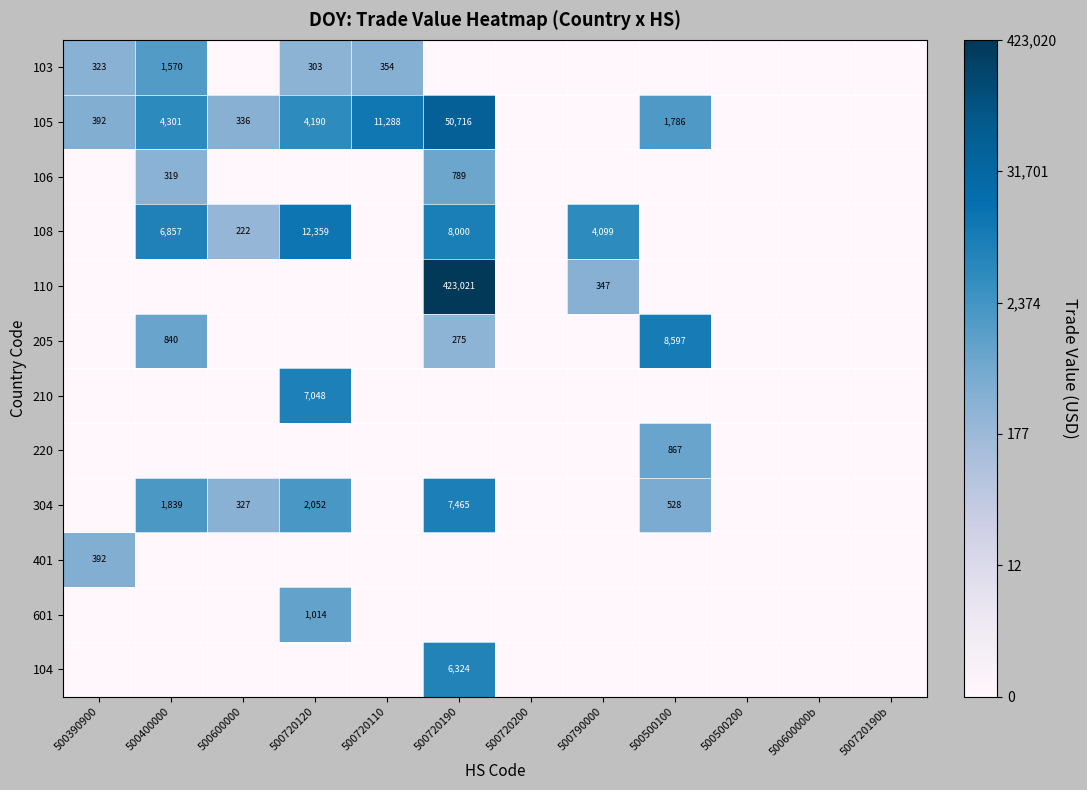

The 205 series shows 275 at 500720190. True or false?

True